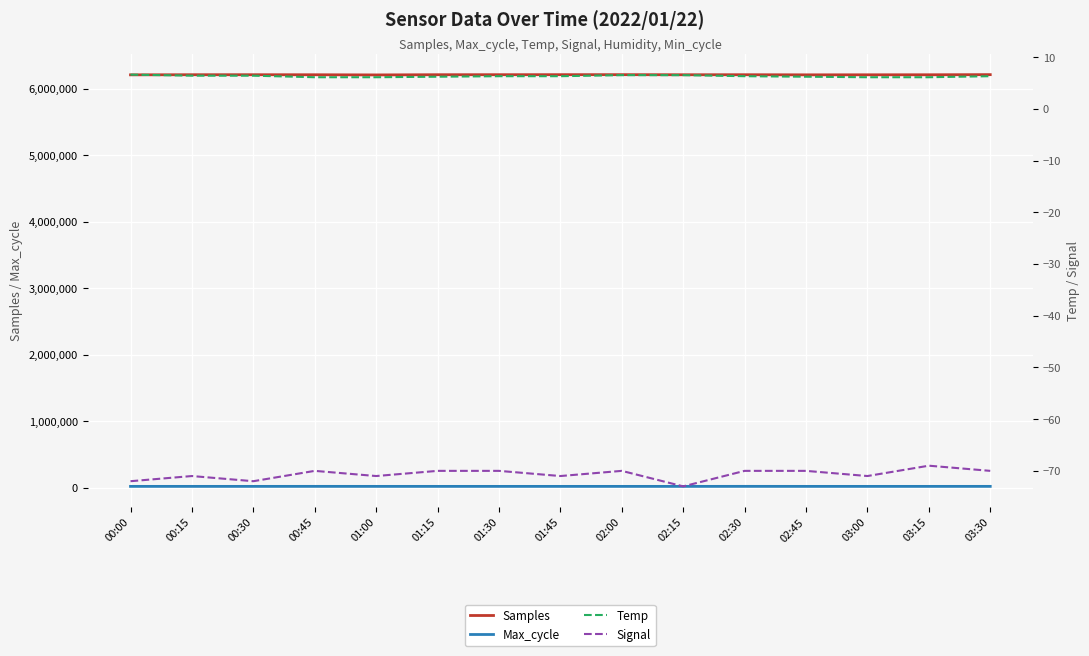

List the labels in order of Samples value, largest first.

03:30, 02:00, 01:45, 01:30, 01:15, 02:30, 00:30, 00:15, 02:15, 00:45, 03:15, 03:00, 02:45, 00:00, 01:00